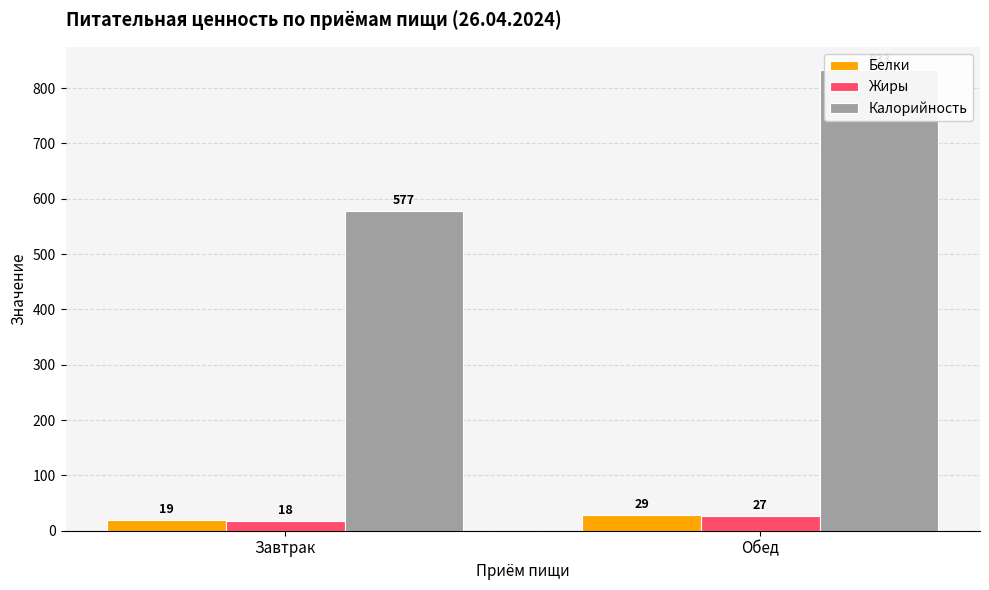

What is the smallest value displayed?

18